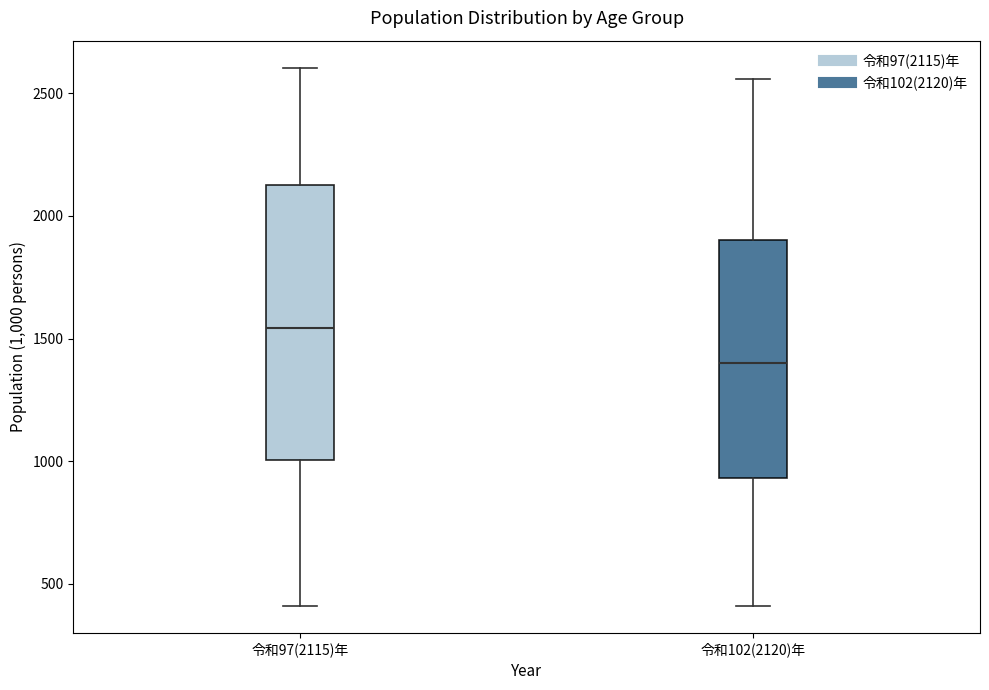

Reading left to right, transcribe this box plot: for each box, give where its median line is, the range the box spans, and where its two whiskers end, as read against the y-axis. The values are not printed on the chart, so give them approximately, as read against the axis.

令和97(2115)年: median 1550, box 1000 to 2150, whiskers 400 to 2600
令和102(2120)年: median 1400, box 950 to 1900, whiskers 400 to 2550